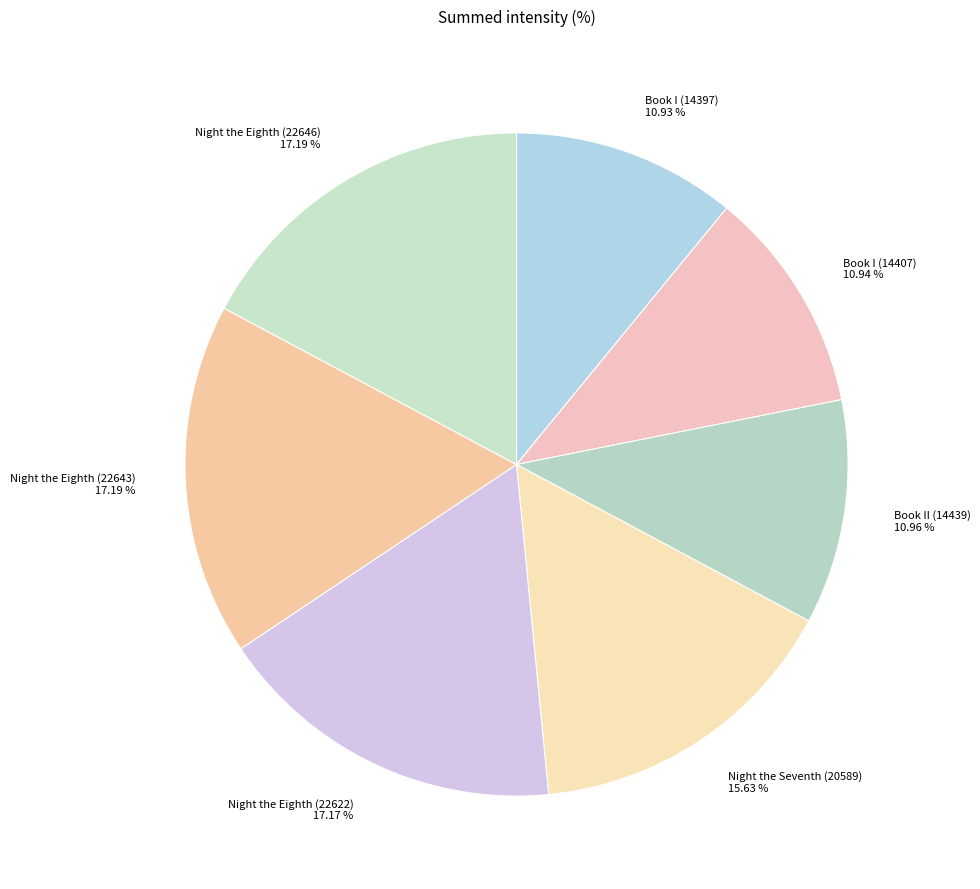

What percentage do Book II (14439) and Night the Eighth (22643) together represent?

28.1%